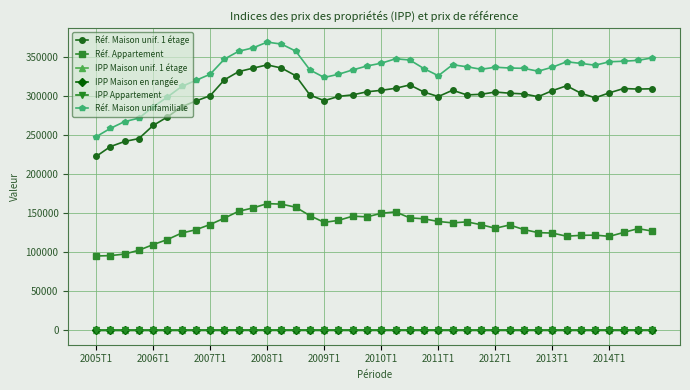

What is the maximum value shown in the chart?

369700.0